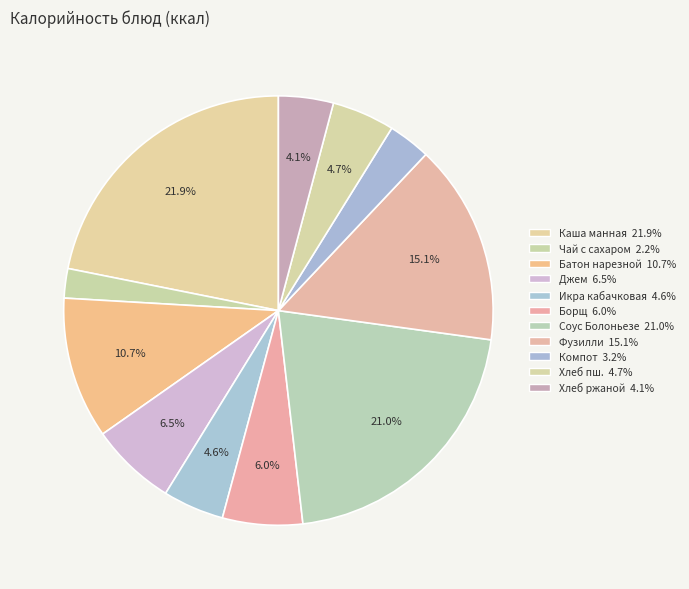

How many slices are in this pie chart?

11